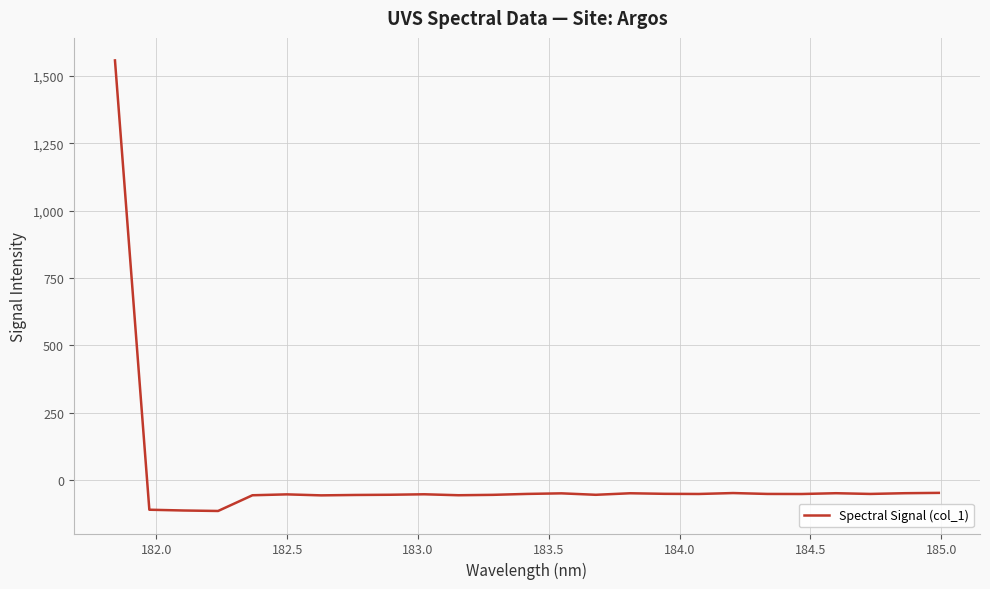

What is the minimum value shown in the chart?

-115.4